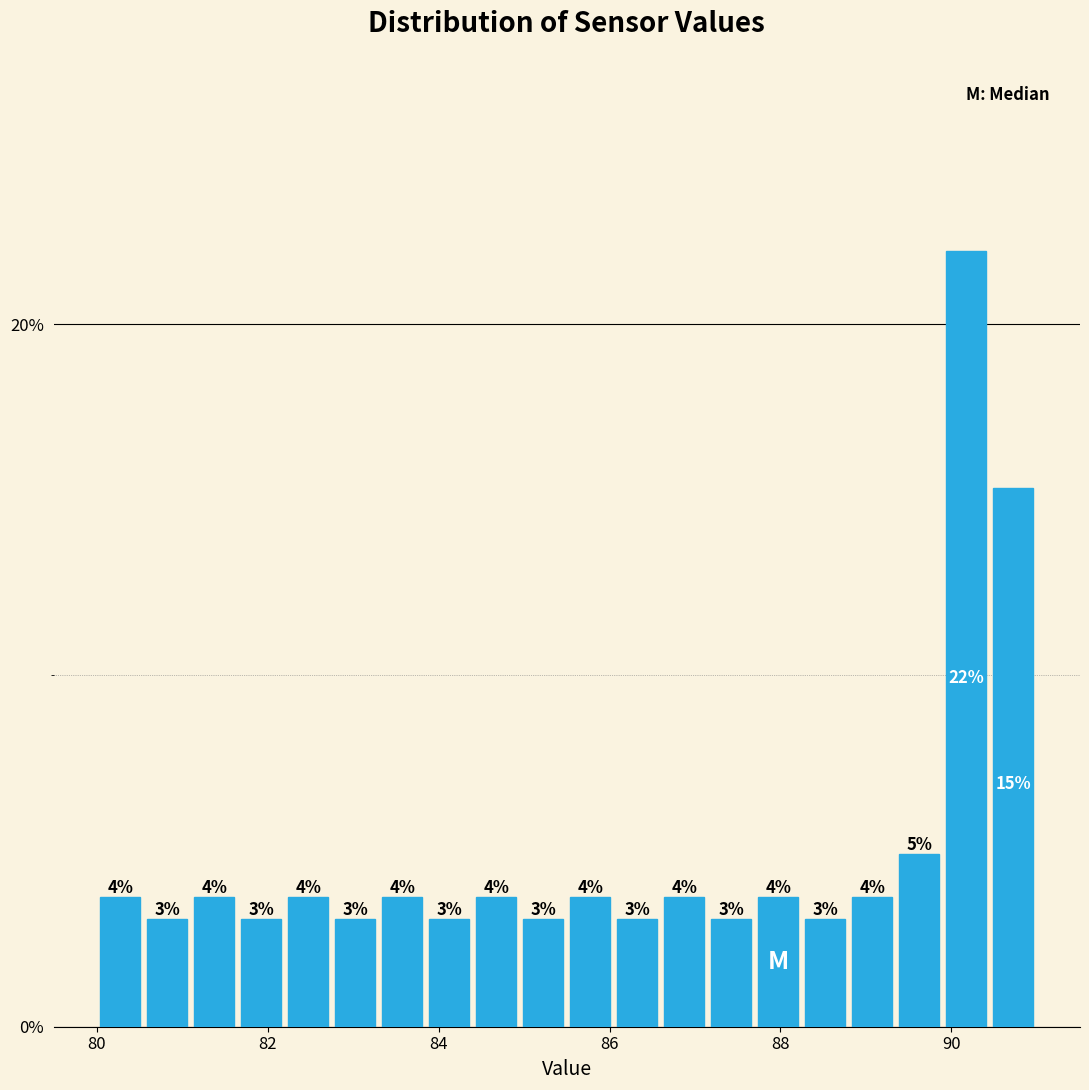

Read against the x-axis, roughly where is the centre of the tallest bar?

90.2